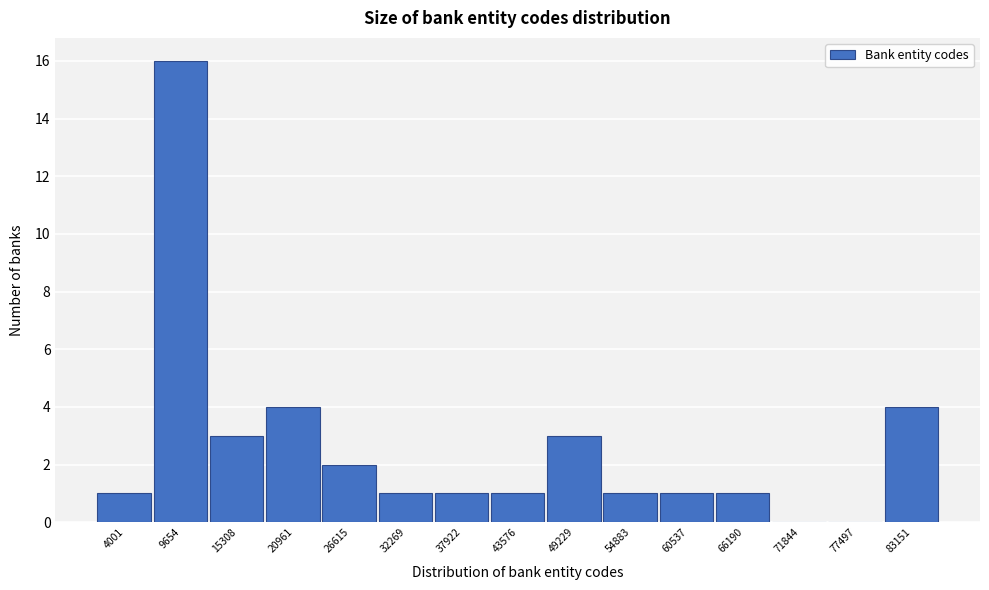

Reading left to right, extract all data points from this chart.

4001=1	9654=16	15308=3	20961=4	26615=2	32269=1	37922=1	43576=1	49229=3	54883=1	60537=1	66190=1	71844=0	77497=0	83151=4